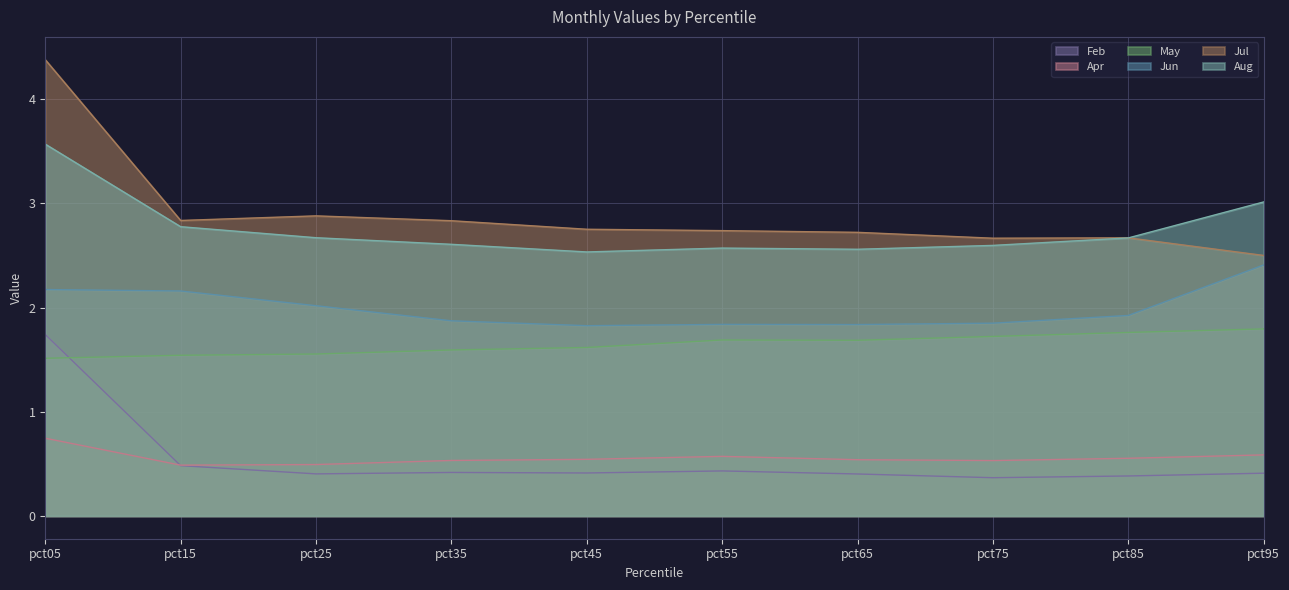

What is the difference between the Jun values at pct15 and pct25?

0.1